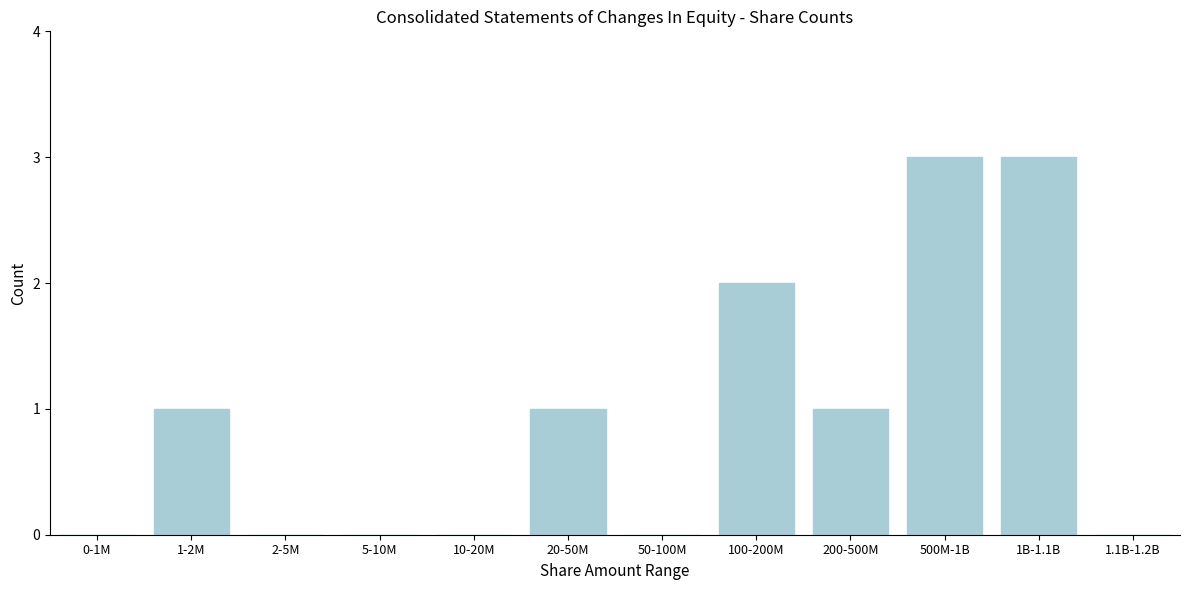

Reading left to right, extract all data points from this chart.

0-1M=0	1-2M=1	2-5M=0	5-10M=0	10-20M=0	20-50M=1	50-100M=0	100-200M=2	200-500M=1	500M-1B=3	1B-1.1B=3	1.1B-1.2B=0